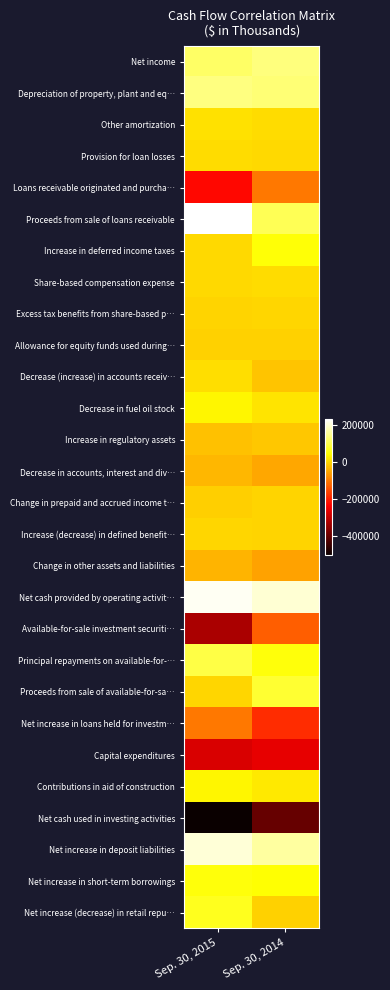

Reading left to right, list all the values displayed in this chart.

Net income: Sep. 30, 2015=118974	Sep. 30, 2014=136293
Depreciation of property, plant and eq…: Sep. 30, 2015=137721	Sep. 30, 2014=129574
Other amortization: Sep. 30, 2015=12080	Sep. 30, 2014=5081
Provision for loan losses: Sep. 30, 2015=5436	Sep. 30, 2014=3566
Loans receivable originated and purcha…: Sep. 30, 2015=-226081	Sep. 30, 2014=-102523
Proceeds from sale of loans receivable: Sep. 30, 2015=231509	Sep. 30, 2014=106918
Increase in deferred income taxes: Sep. 30, 2015=2723	Sep. 30, 2014=50296
Share-based compensation expense: Sep. 30, 2015=4780	Sep. 30, 2014=7200
Excess tax benefits from share-based p…: Sep. 30, 2015=-1012	Sep. 30, 2014=-271
Allowance for equity funds used during…: Sep. 30, 2015=-5366	Sep. 30, 2014=-4933
Decrease (increase) in accounts receiv…: Sep. 30, 2015=8248	Sep. 30, 2014=-18943
Decrease in fuel oil stock: Sep. 30, 2015=35942	Sep. 30, 2014=15784
Increase in regulatory assets: Sep. 30, 2015=-23458	Sep. 30, 2014=-17531
Decrease in accounts, interest and div…: Sep. 30, 2015=-34171	Sep. 30, 2014=-51199
Change in prepaid and accrued income t…: Sep. 30, 2015=-8458	Sep. 30, 2014=-2044
Increase (decrease) in defined benefit…: Sep. 30, 2015=418	Sep. 30, 2014=-2594
Change in other assets and liabilities: Sep. 30, 2015=-38033	Sep. 30, 2014=-56326
Net cash provided by operating activit…: Sep. 30, 2015=221252	Sep. 30, 2014=197310
Available-for-sale investment securiti…: Sep. 30, 2015=-326965	Sep. 30, 2014=-130578
Principal repayments on available-for-…: Sep. 30, 2015=96053	Sep. 30, 2014=52678
Proceeds from sale of available-for-sa…: Sep. 30, 2015=0	Sep. 30, 2014=79564
Net increase in loans held for investm…: Sep. 30, 2015=-101771	Sep. 30, 2014=-184766
Capital expenditures: Sep. 30, 2015=-276186	Sep. 30, 2014=-260616
Contributions in aid of construction: Sep. 30, 2015=34627	Sep. 30, 2014=21740
Net cash used in investing activities: Sep. 30, 2015=-502997	Sep. 30, 2014=-400892
Net increase in deposit liabilities: Sep. 30, 2015=202539	Sep. 30, 2014=161320
Net increase in short-term borrowings: Sep. 30, 2015=53020	Sep. 30, 2014=45094
Net increase (decrease) in retail repu…: Sep. 30, 2015=67934	Sep. 30, 2014=-6306